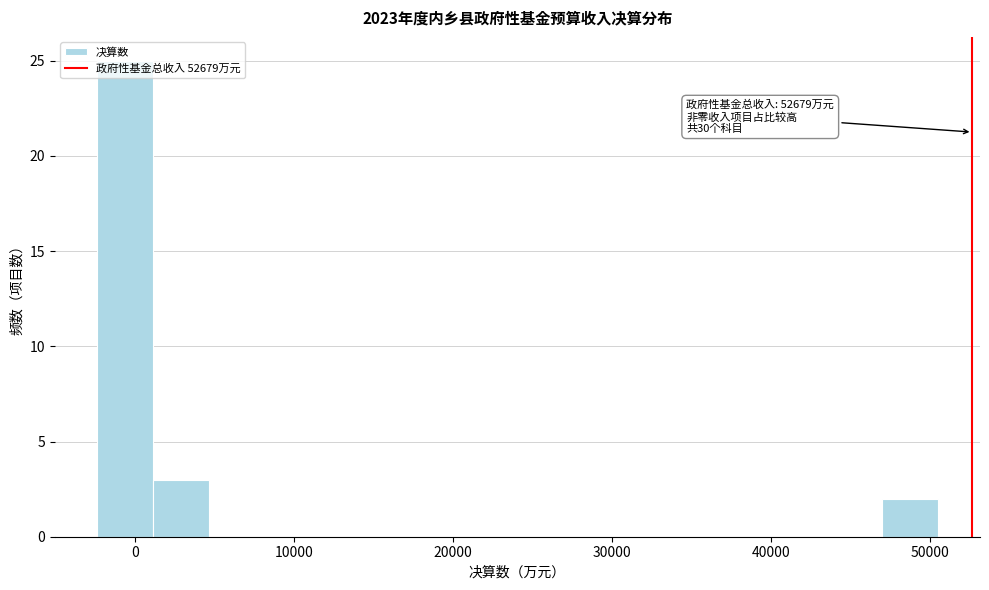

Around what value on the x-axis is the tallest bar? Give the approximate position of its centre, as read against the axis.

-1000